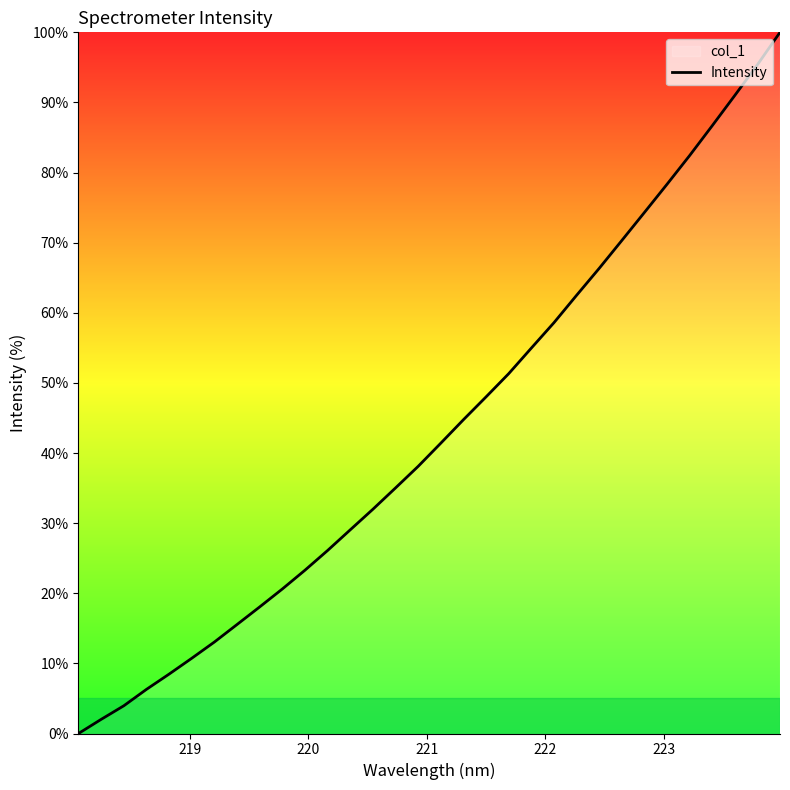

Reading left to right, list all the values displayed in this chart.

0.0	2.0	4.0	6.3	8.5	10.7	13.0	15.5	18.1	20.6	23.3	26.1	29.0	32.0	35.0	38.1	41.4	44.8	48.0	51.3	55.0	58.6	62.5	66.3	70.3	74.3	78.3	82.4	86.7	91.0	95.4	100.0